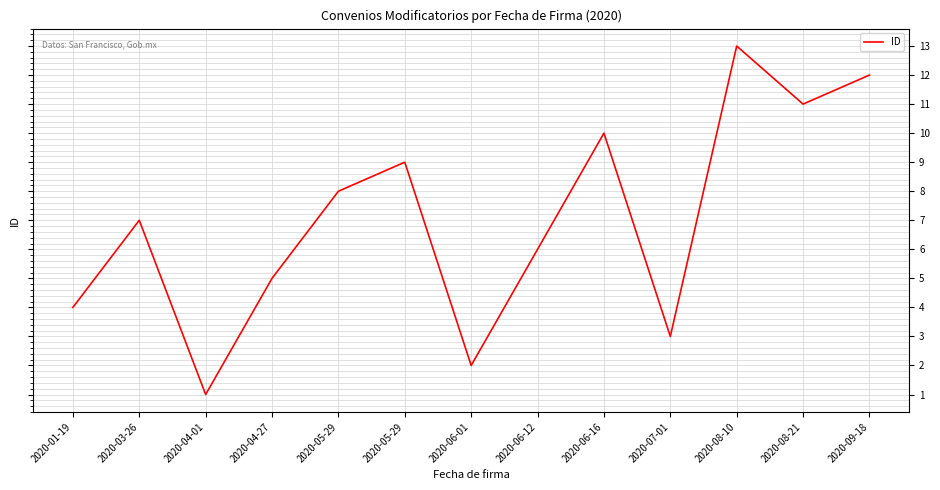

Reading left to right, extract all data points from this chart.

4	7	1	5	8	9	2	6	10	3	13	11	12